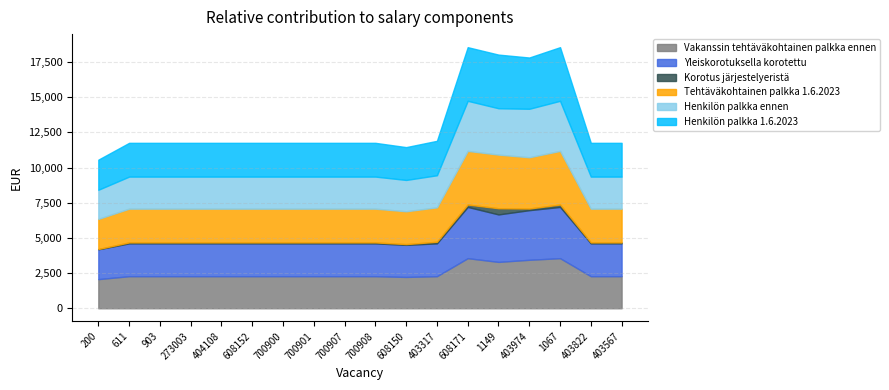

Count the number of data series in this chart.

6